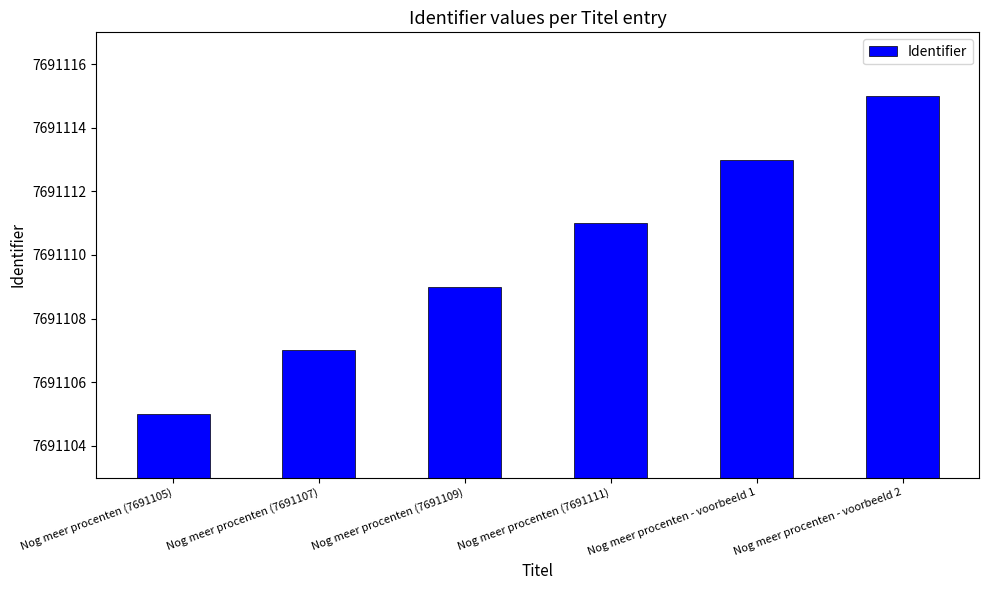

Which has a higher value, Nog meer procenten (7691105) or Nog meer procenten - voorbeeld 1?

Nog meer procenten - voorbeeld 1